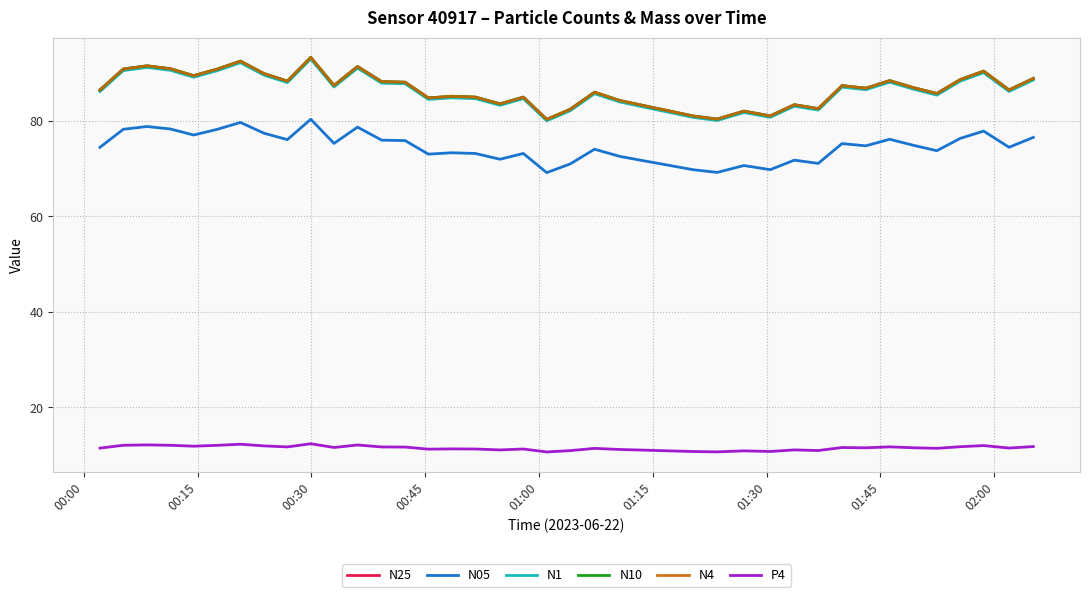

What is the lowest value of the N05 series?

69.2